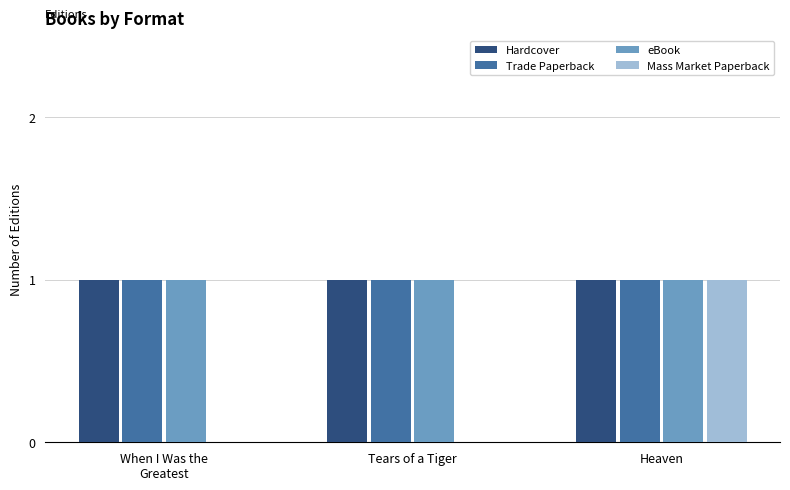

Reading left to right, list all the values displayed in this chart.

Hardcover: 1	1	1
Trade Paperback: 1	1	1
eBook: 1	1	1
Mass Market Paperback: 0	0	1